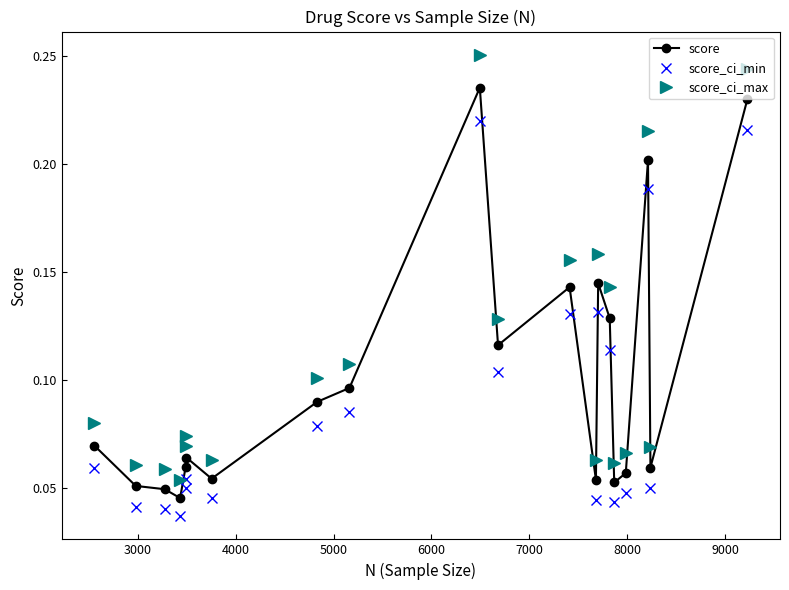

Which series has the largest total across all categories?

score_ci_max